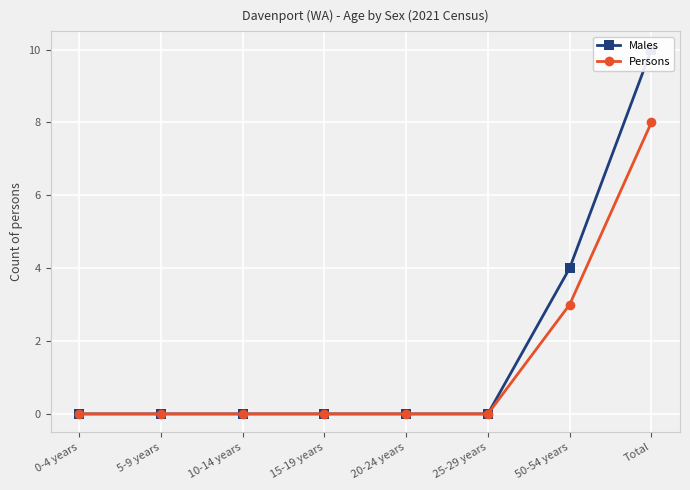

At which category is the sum across all series the highest?

Total